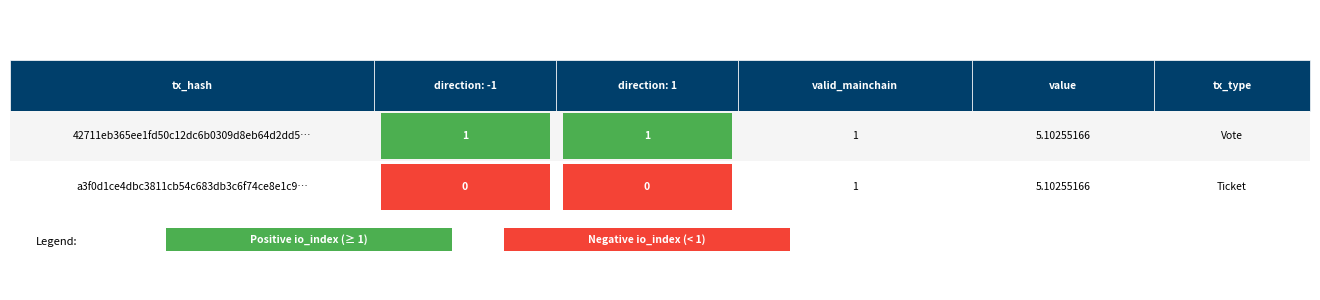

Count the number of data series in this chart.

2